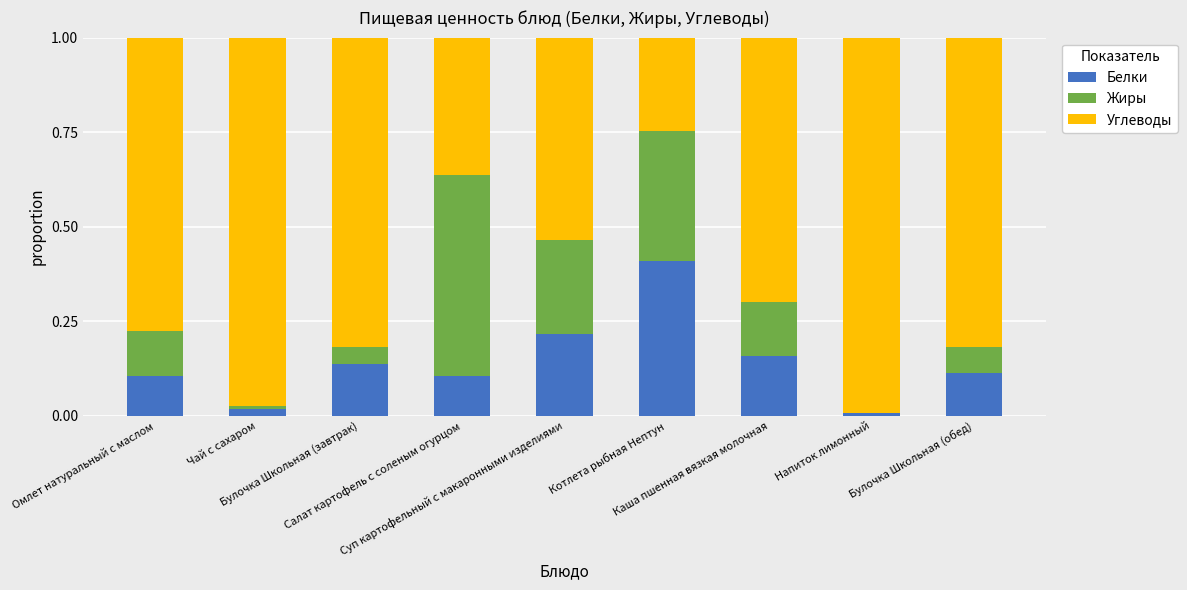

What is the sum of all Белки values?

1.3